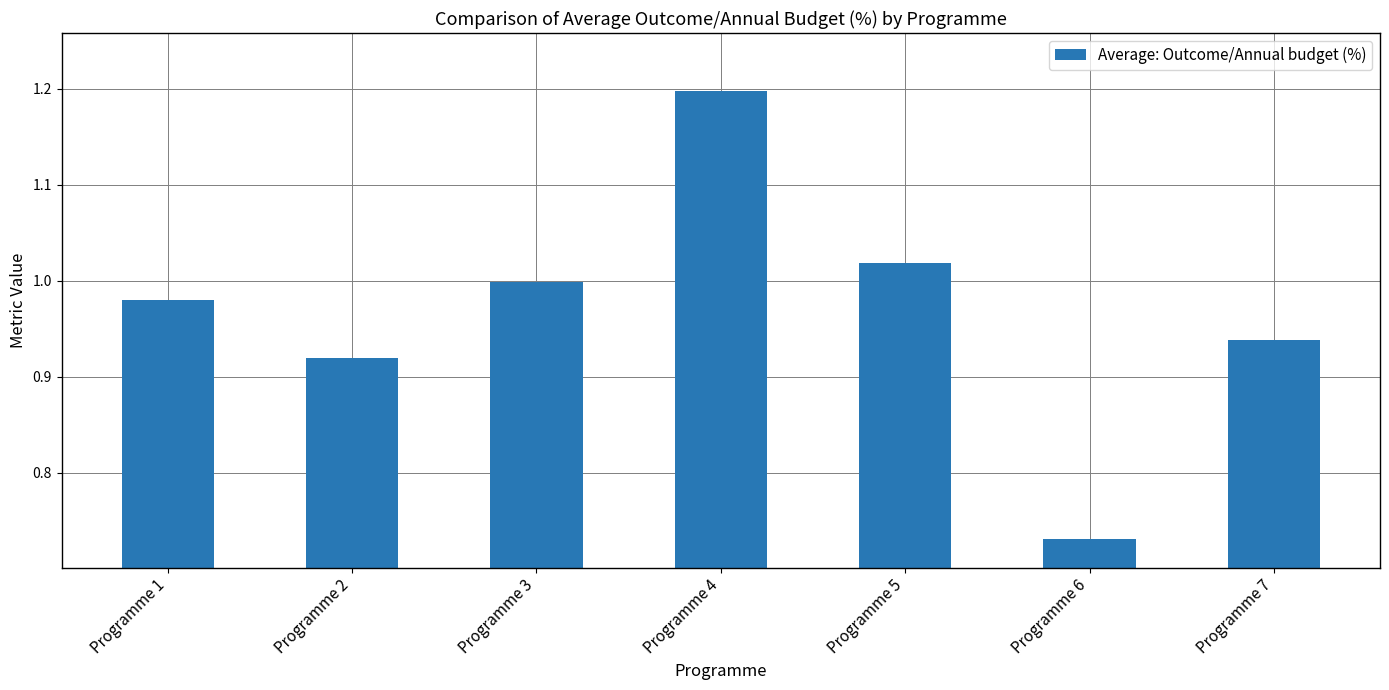

What is the value of the 4th bar from the left?

1.2